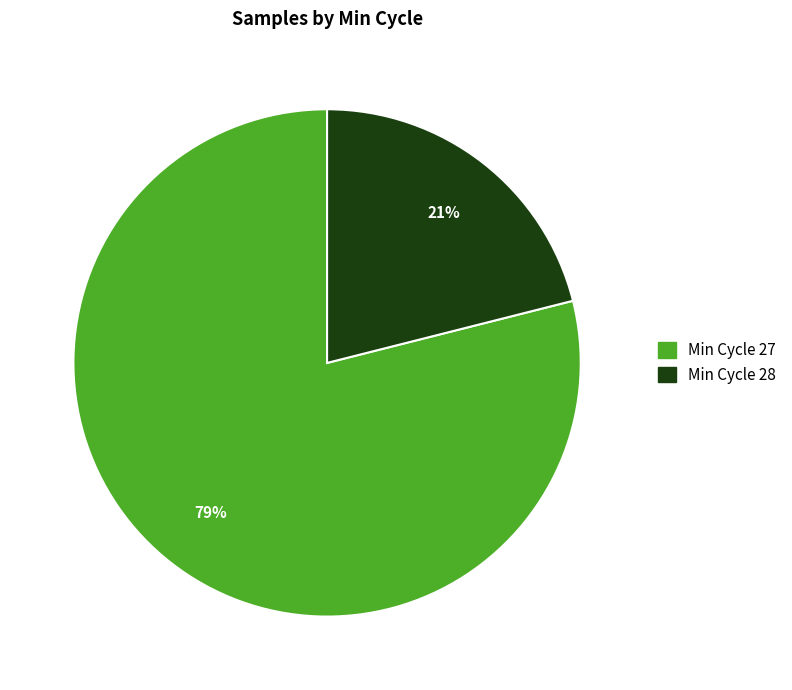

To the nearest percent, what is the difference between the largest and smallest slice percentages?

58%